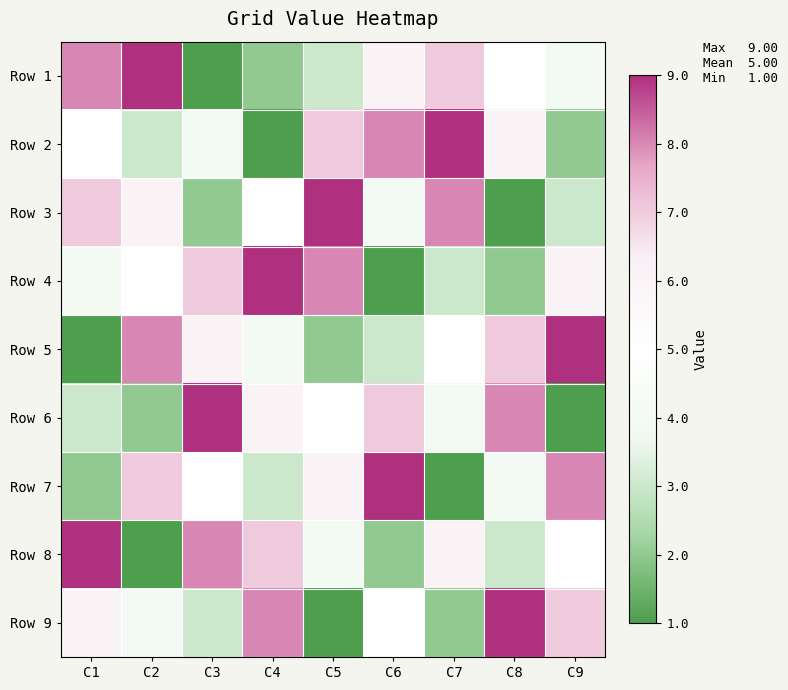

Which series changed the most between C7 and C8?

Row 3